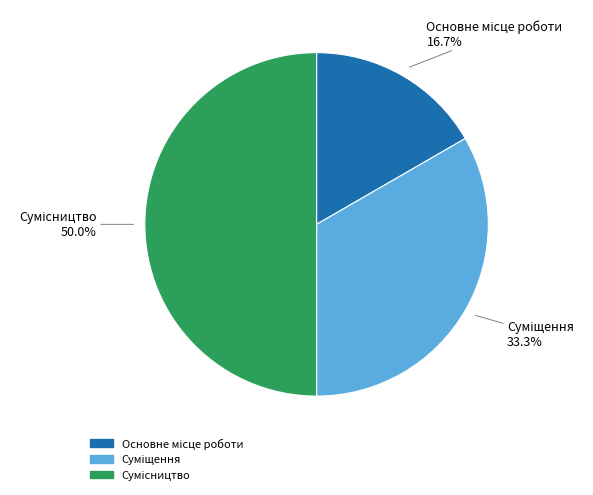

To the nearest percent, what is the difference between the largest and smallest slice percentages?

33%